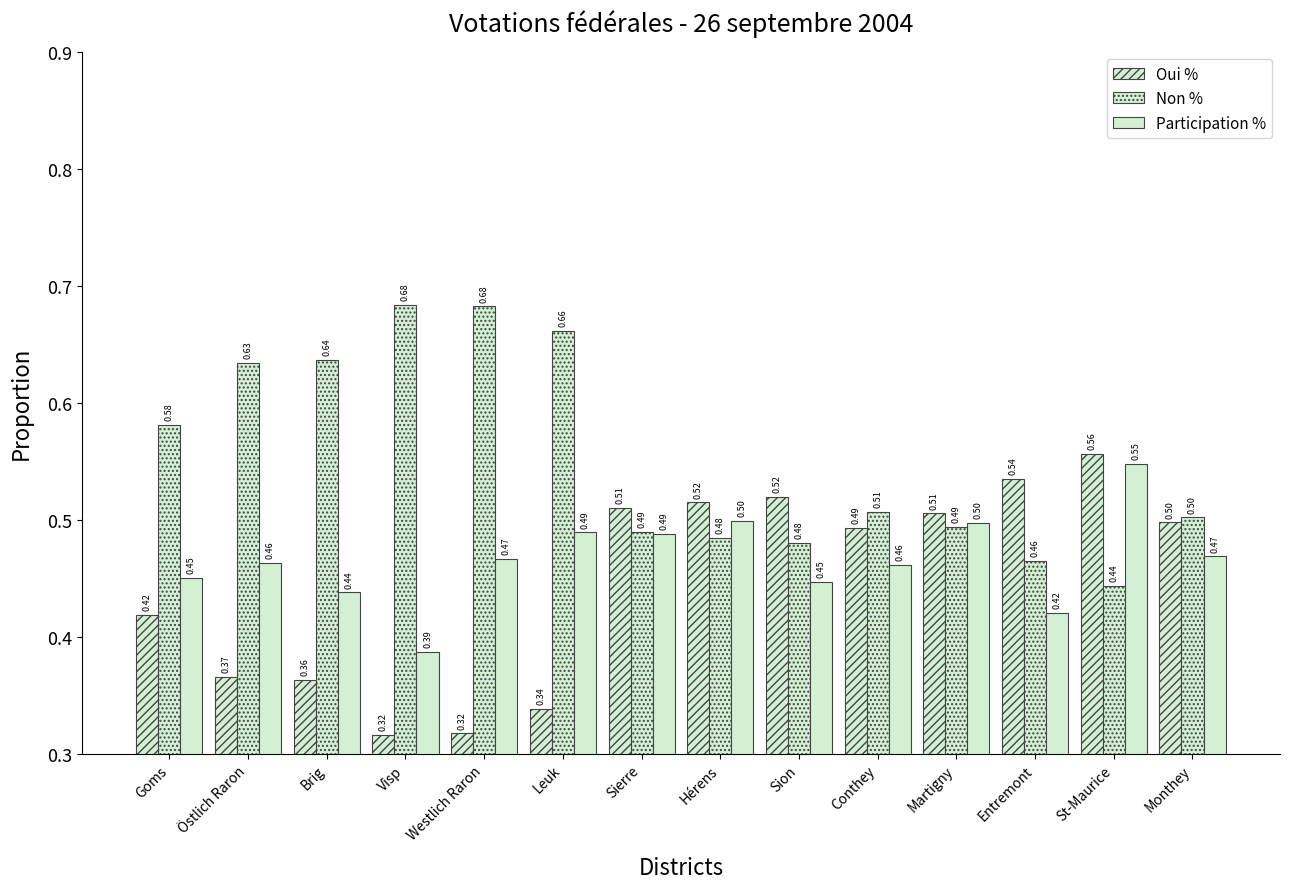

List the series in order of their peak value, highest first.

Non %, Oui %, Participation %